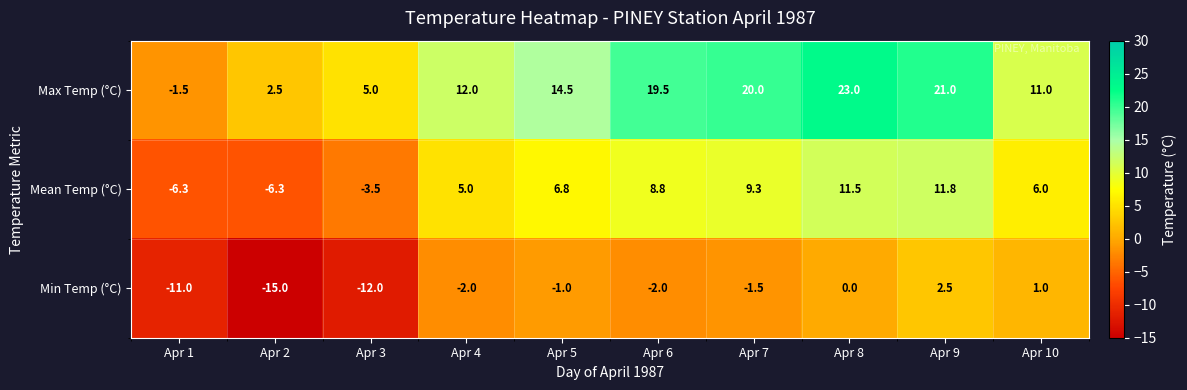

Rank the series by their maximum value, from highest to lowest.

Max Temp (°C), Mean Temp (°C), Min Temp (°C)